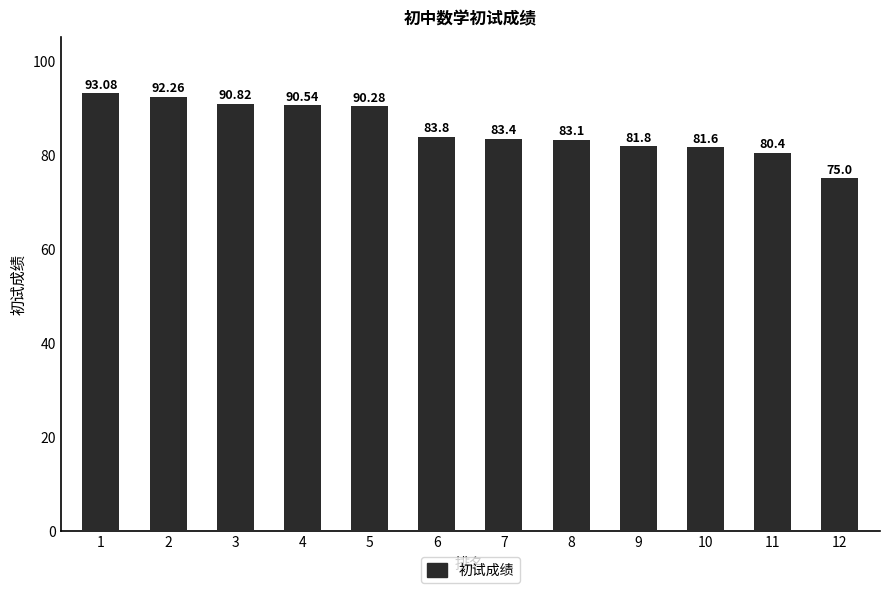

True or false: the data shows 81.6 at 10.

True